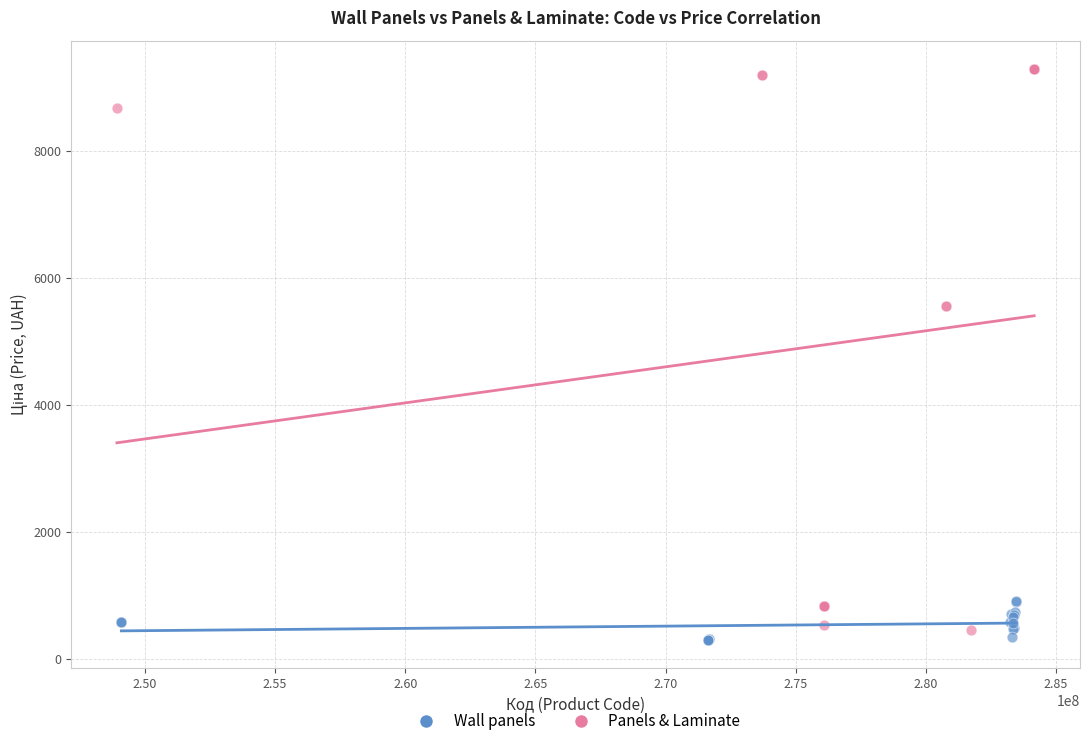

Which series reaches the maximum Y coordinate?

Panels & Laminate